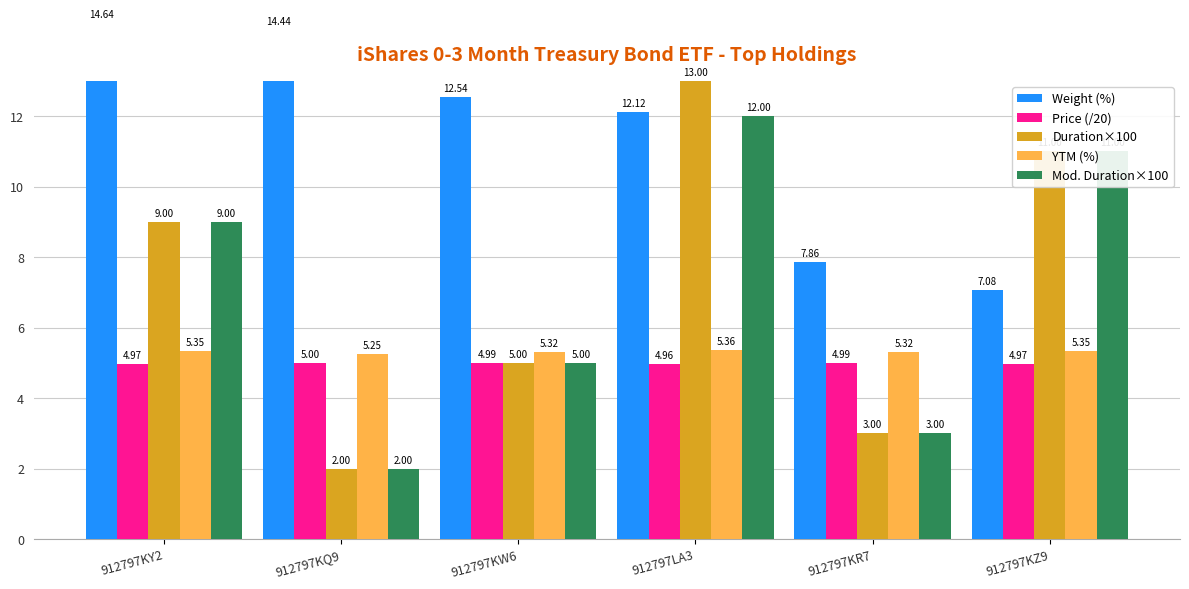

Which series has the largest range (max minus min)?

Duration×100